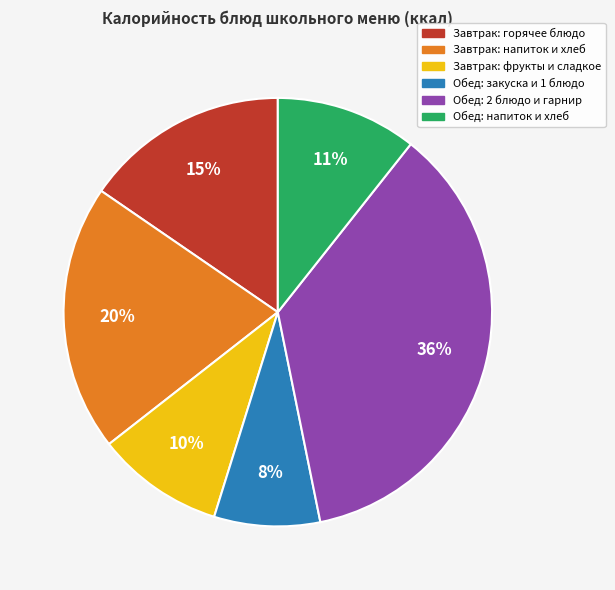

To the nearest percent, what is the difference between the largest and smallest slice percentages?

28%